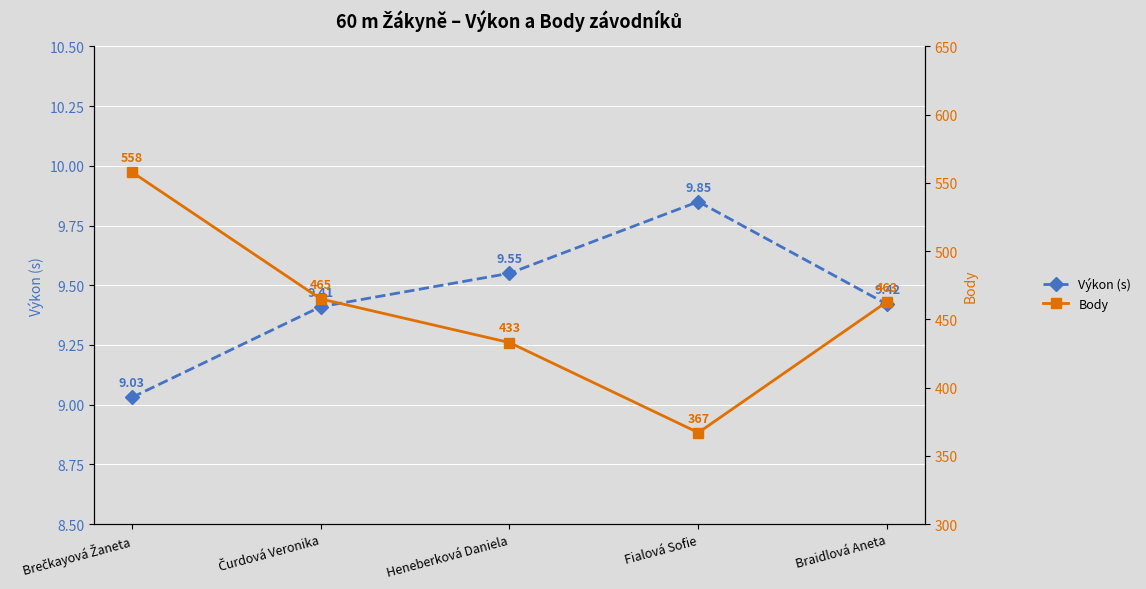

Which category has the lowest value in the Body series?

Fialová Sofie